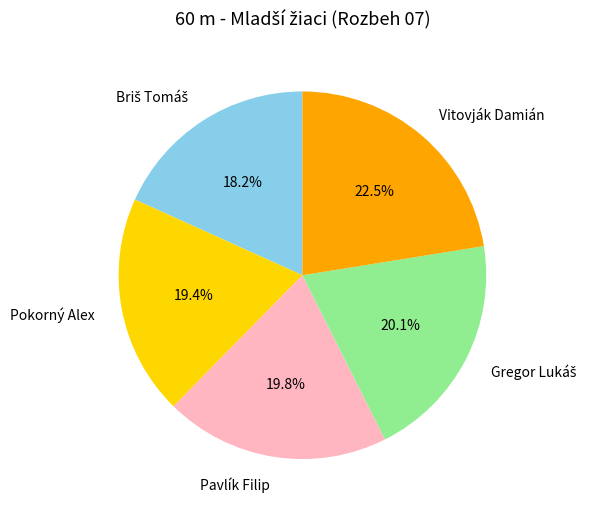

What is the largest slice in the pie chart?

Vitovják Damián